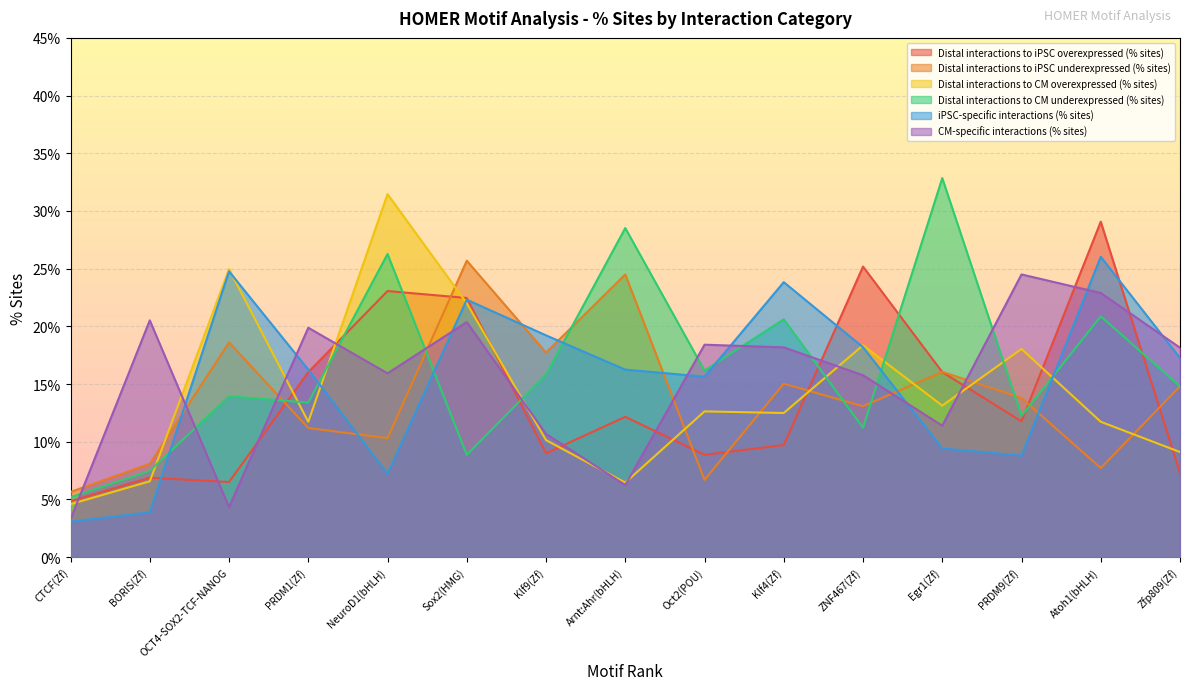

What position from the left is Arnt:Ahr(bHLH)?

8